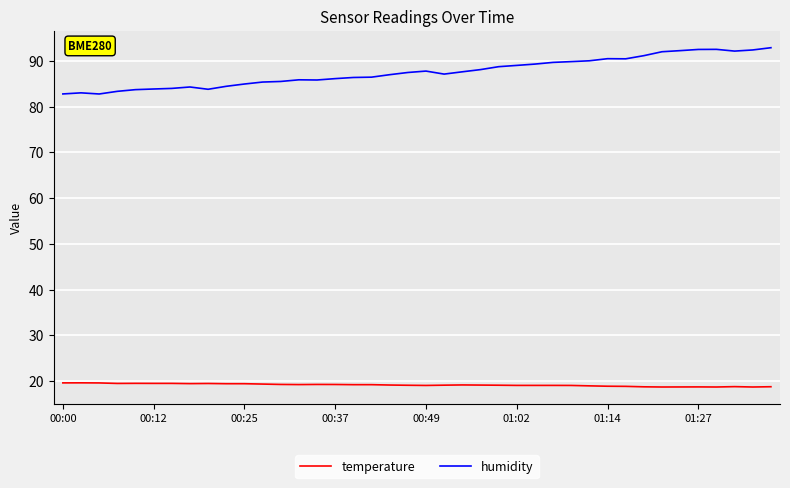

True or false: humidity and temperature cross at least once.

False